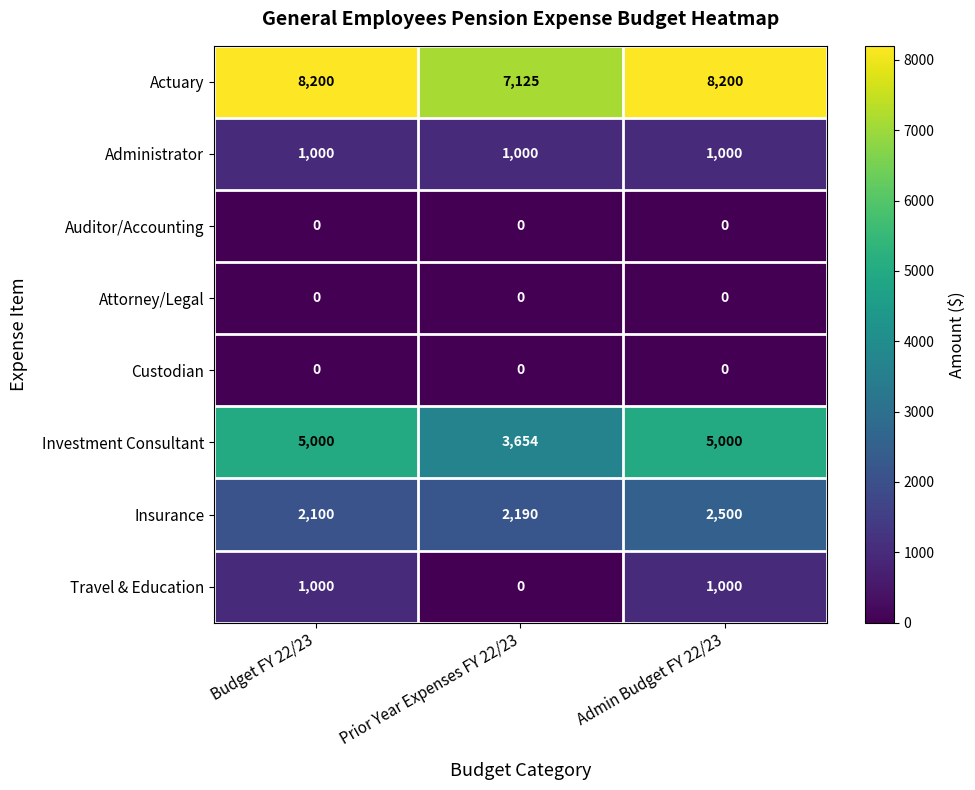

The value of Actuary at Admin Budget FY 22/23 is 8200. True or false?

True